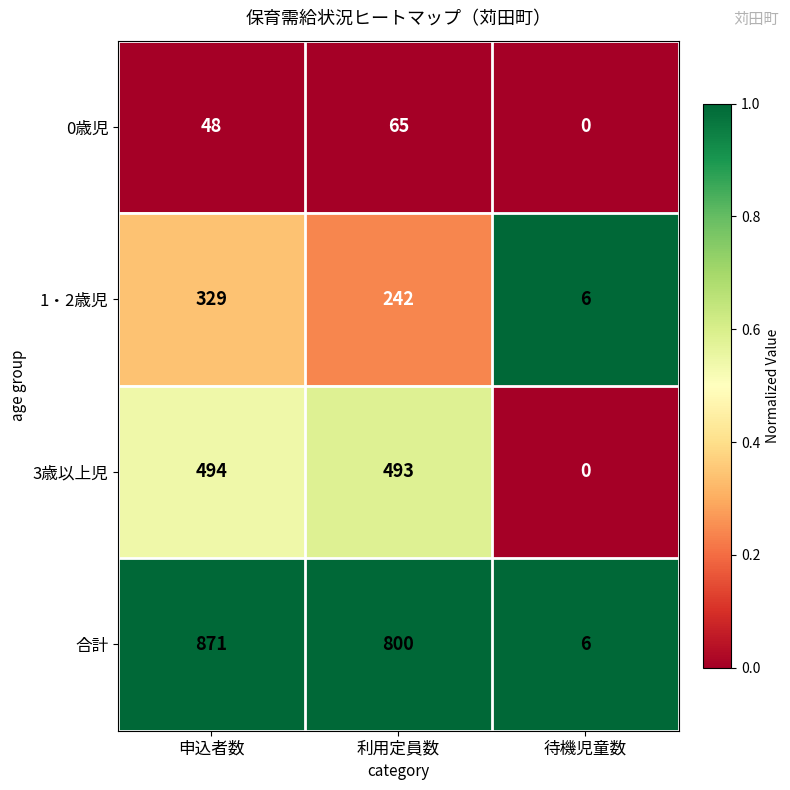

What is the difference between the highest and lowest values at 待機児童数?

6